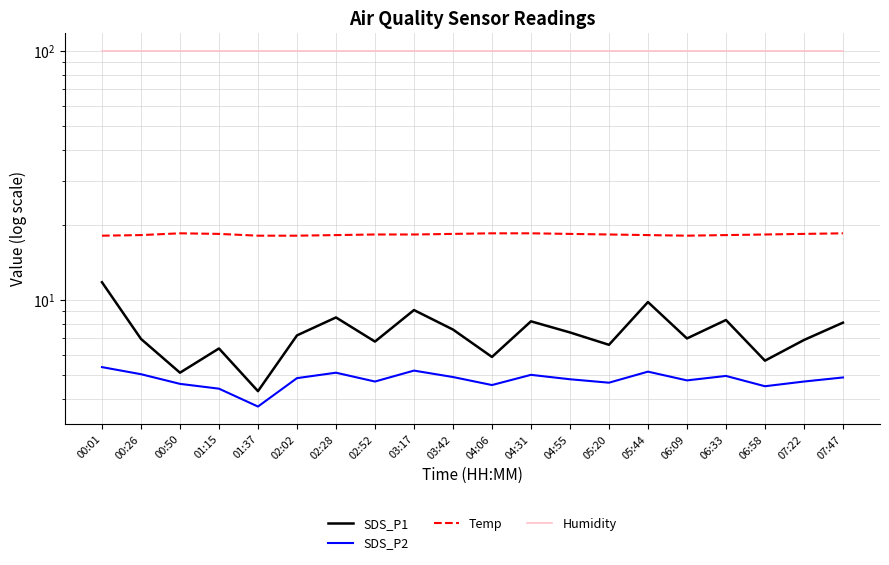

Count the Temp values in the range 18 to 19.

20